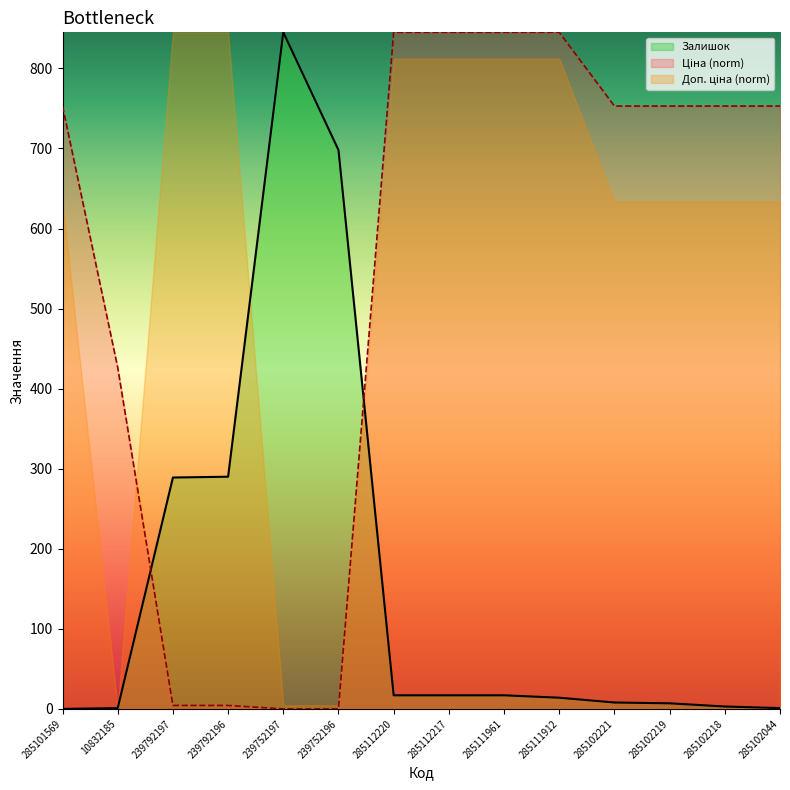

Where is the first local maximum for Залишок?

239752197